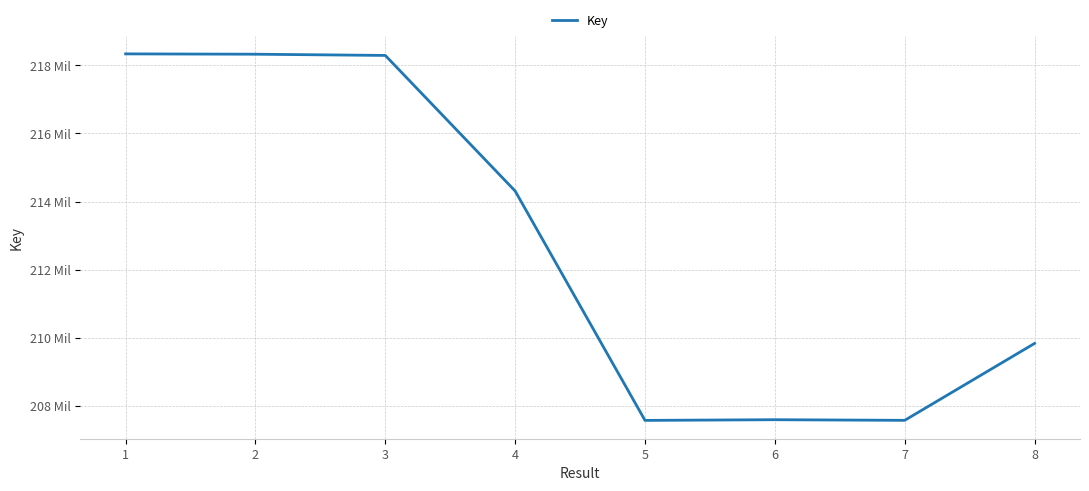

What is the value of the 4th point from the left?

214309345